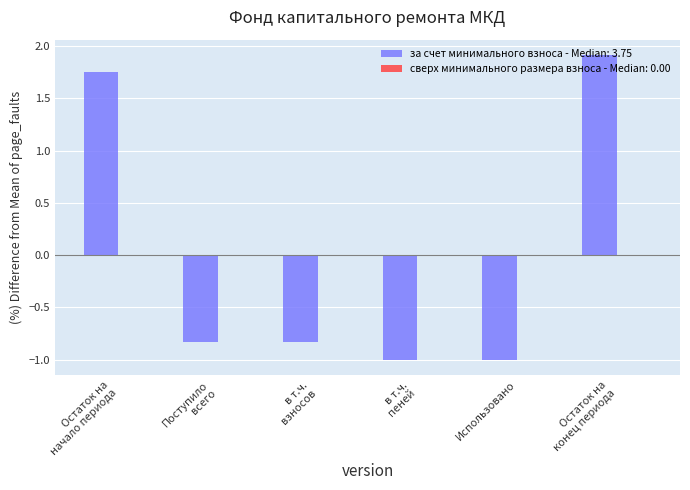

What is the value of the 6th bar from the left?

1.9